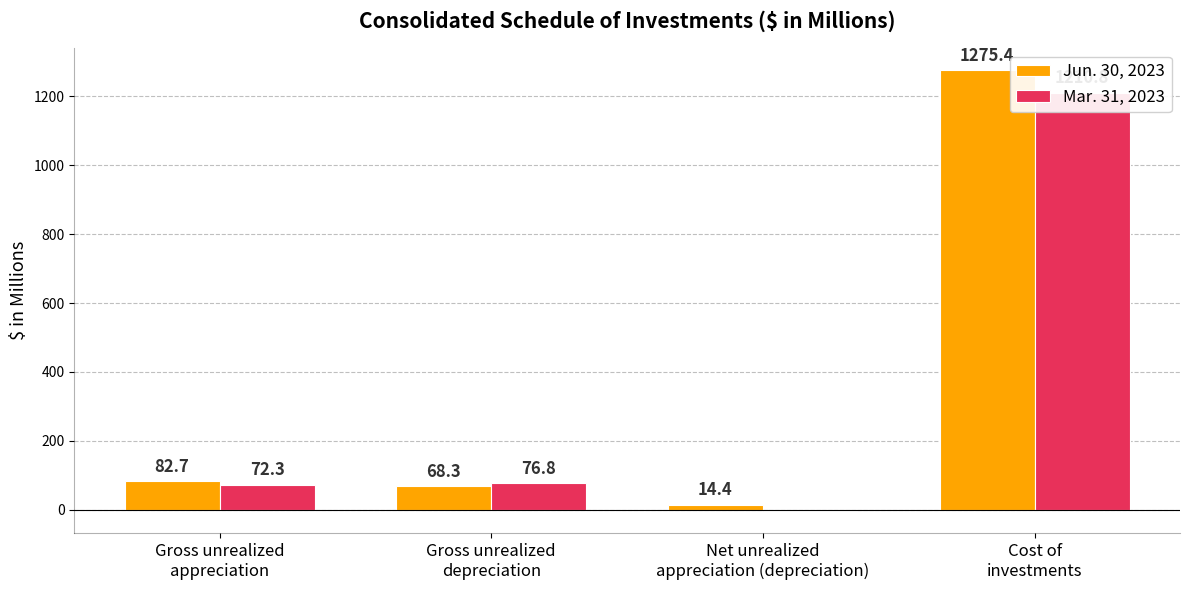

What is the label of the 2nd bar from the right?

Net unrealized
appreciation (depreciation)